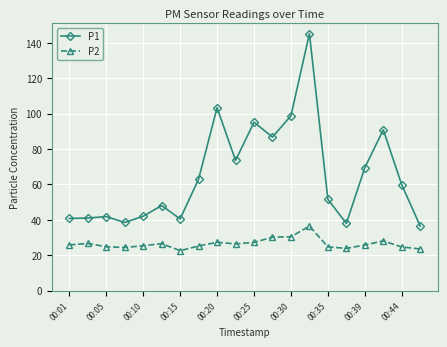

What is the value of the P2 point at the 20th from the left?

23.5